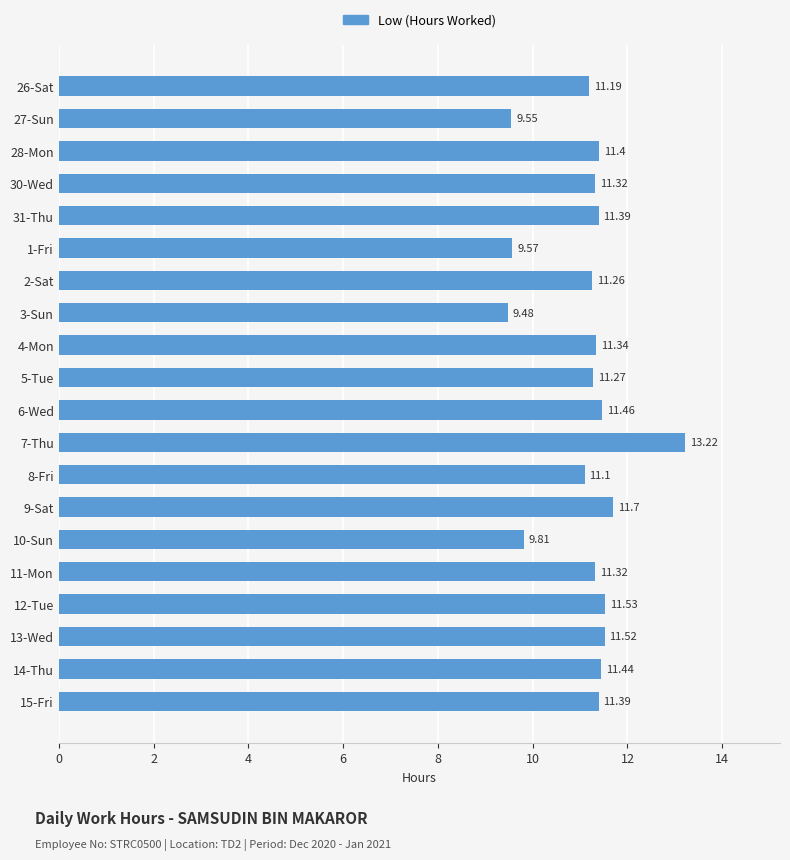

Approximately how many times larger is the value at 2-Sat compared to 3-Sun?

1.2